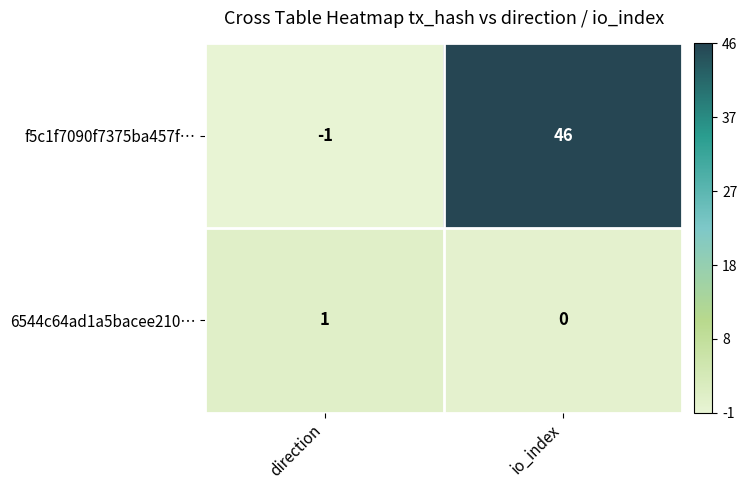

List the series in order of their overall mean, lowest first.

6544c64ad1a5bacee210…, f5c1f7090f7375ba457f…